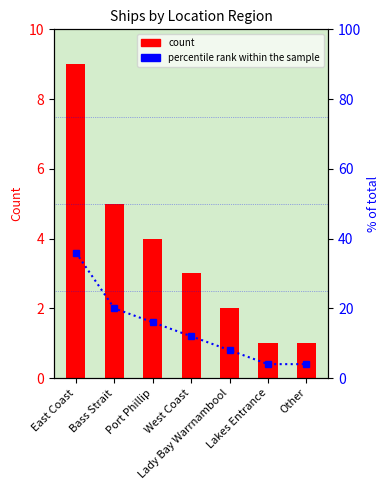

What is the maximum value for percentile rank within the sample?

36